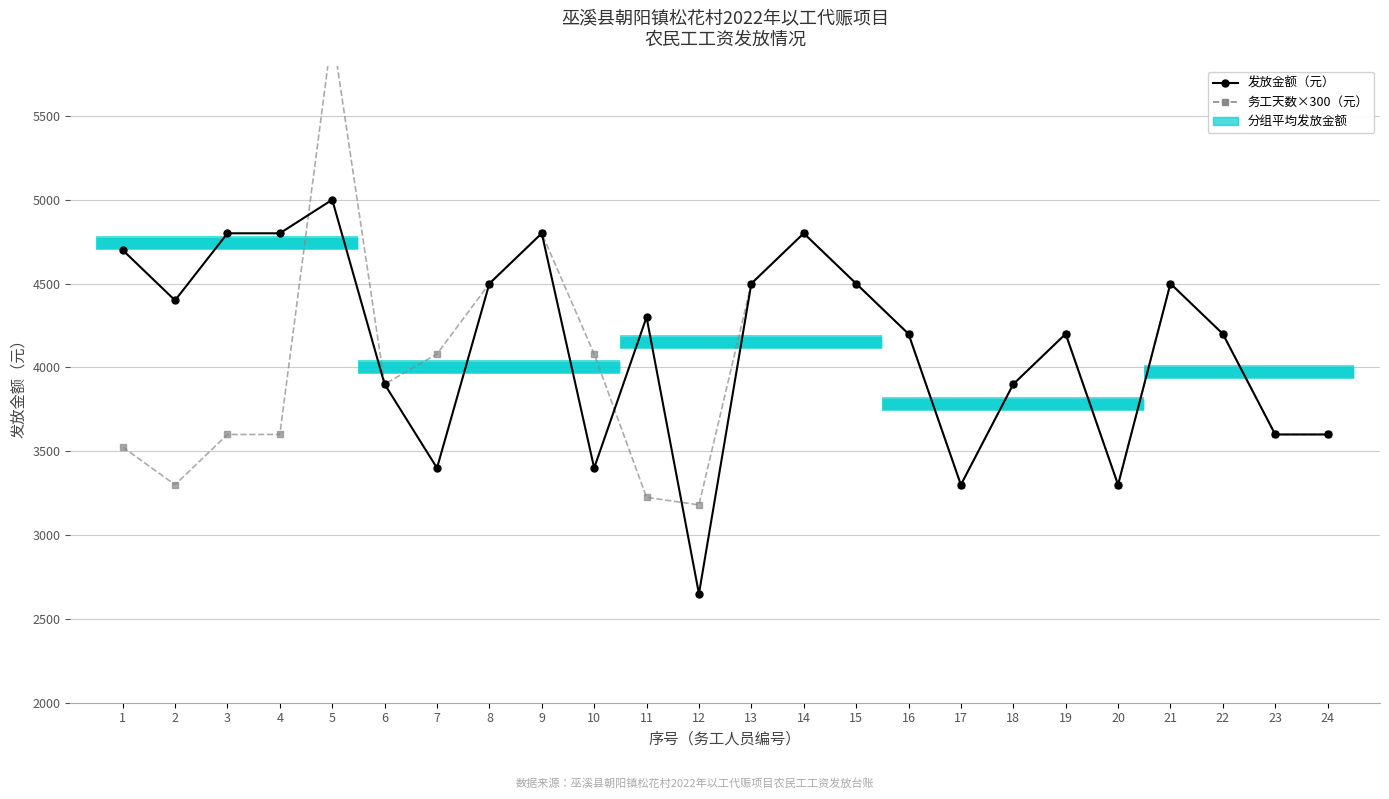

How many lines are shown in the chart?

2